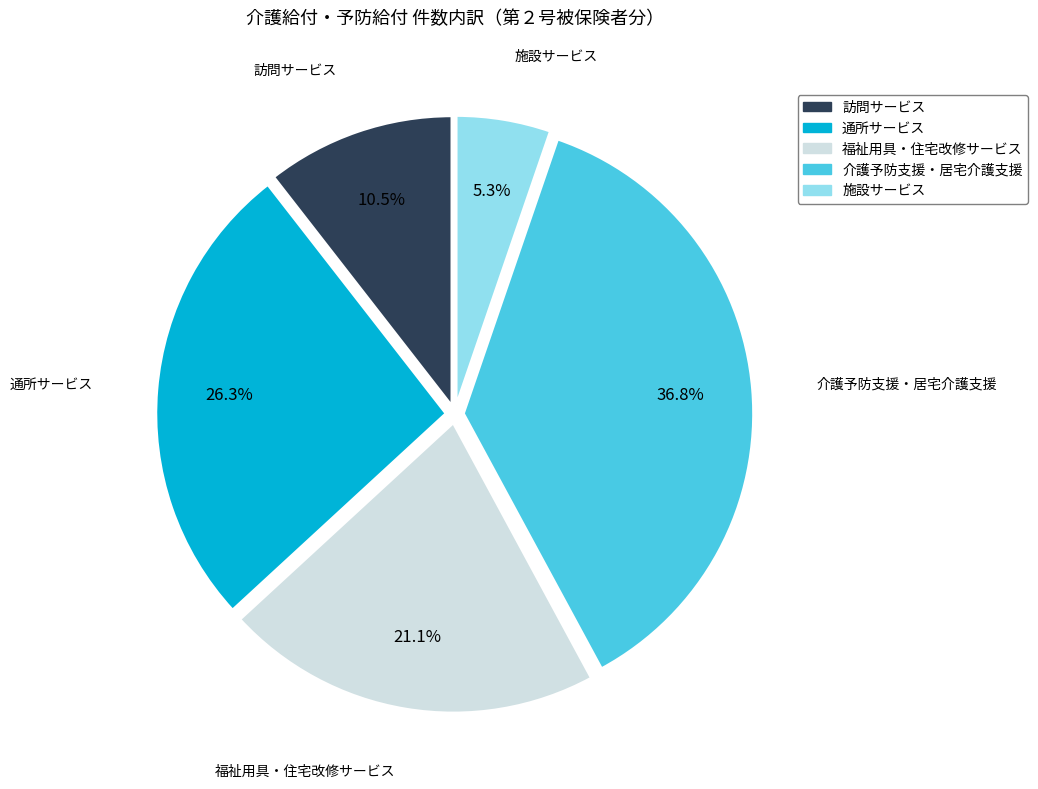

Rank the categories by value from highest to lowest.

介護予防支援・居宅介護支援, 通所サービス, 福祉用具・住宅改修サービス, 訪問サービス, 施設サービス